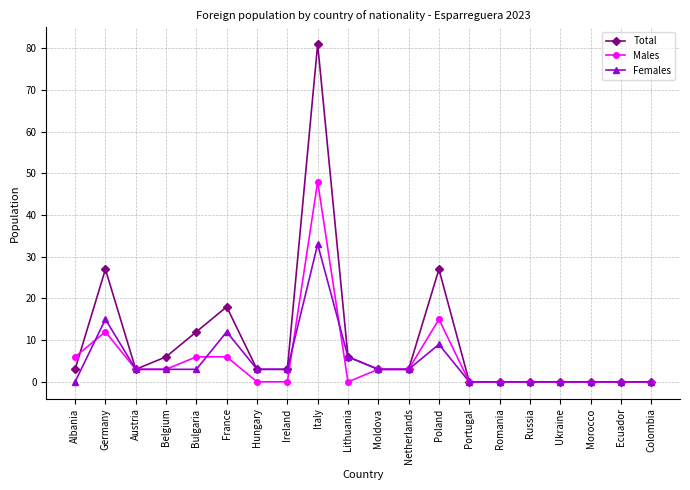

Reading left to right, list all the values displayed in this chart.

Total: Albania=3	Germany=27	Austria=3	Belgium=6	Bulgaria=12	France=18	Hungary=3	Ireland=3	Italy=81	Lithuania=6	Moldova=3	Netherlands=3	Poland=27	Portugal=0	Romania=0	Russia=0	Ukraine=0	Morocco=0	Ecuador=0	Colombia=0
Males: Albania=6	Germany=12	Austria=3	Belgium=3	Bulgaria=6	France=6	Hungary=0	Ireland=0	Italy=48	Lithuania=0	Moldova=3	Netherlands=3	Poland=15	Portugal=0	Romania=0	Russia=0	Ukraine=0	Morocco=0	Ecuador=0	Colombia=0
Females: Albania=0	Germany=15	Austria=3	Belgium=3	Bulgaria=3	France=12	Hungary=3	Ireland=3	Italy=33	Lithuania=6	Moldova=3	Netherlands=3	Poland=9	Portugal=0	Romania=0	Russia=0	Ukraine=0	Morocco=0	Ecuador=0	Colombia=0